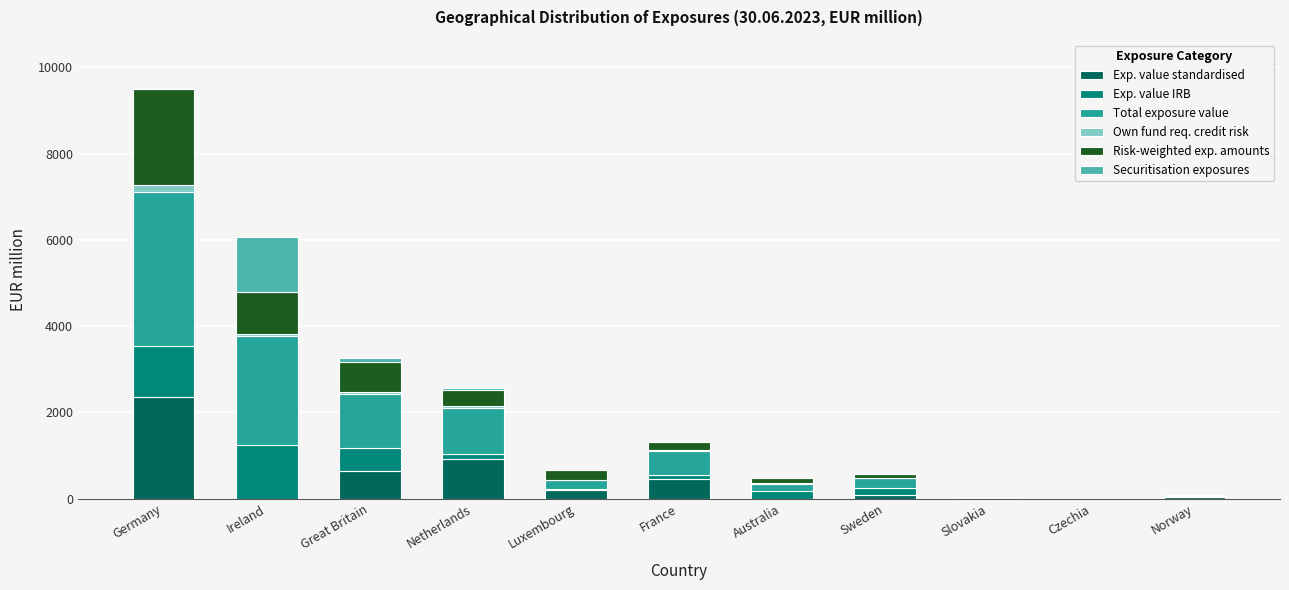

At which category is the sum across all series the highest?

Germany